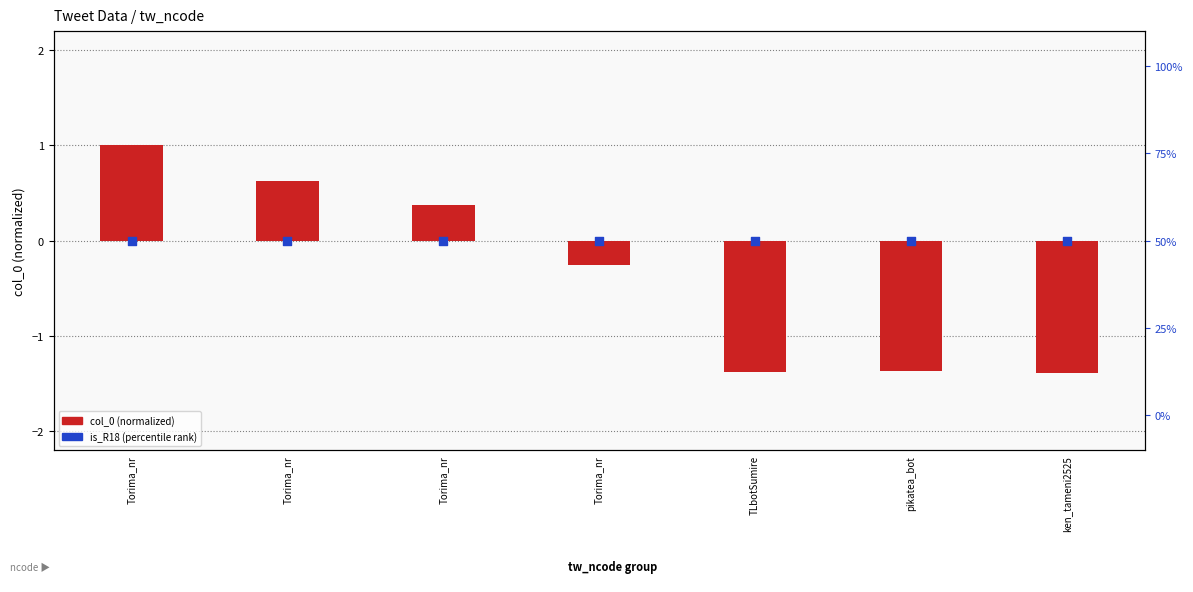

What are all the series names shown in the legend?

col_0 (normalized), is_R18 (percentile)